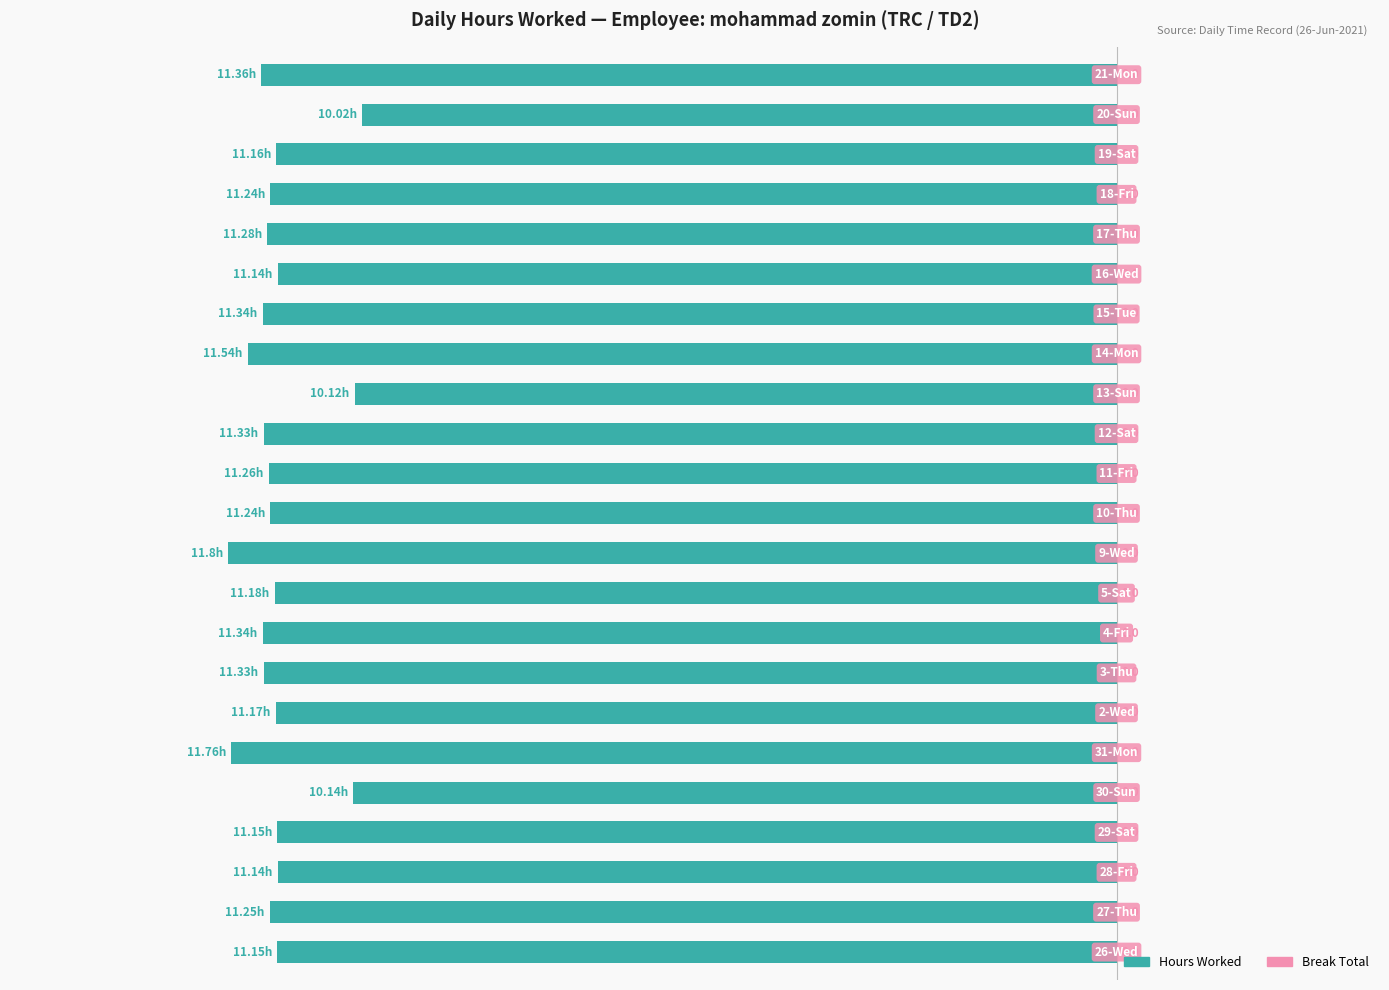

Does the chart contain any negative values?

Yes